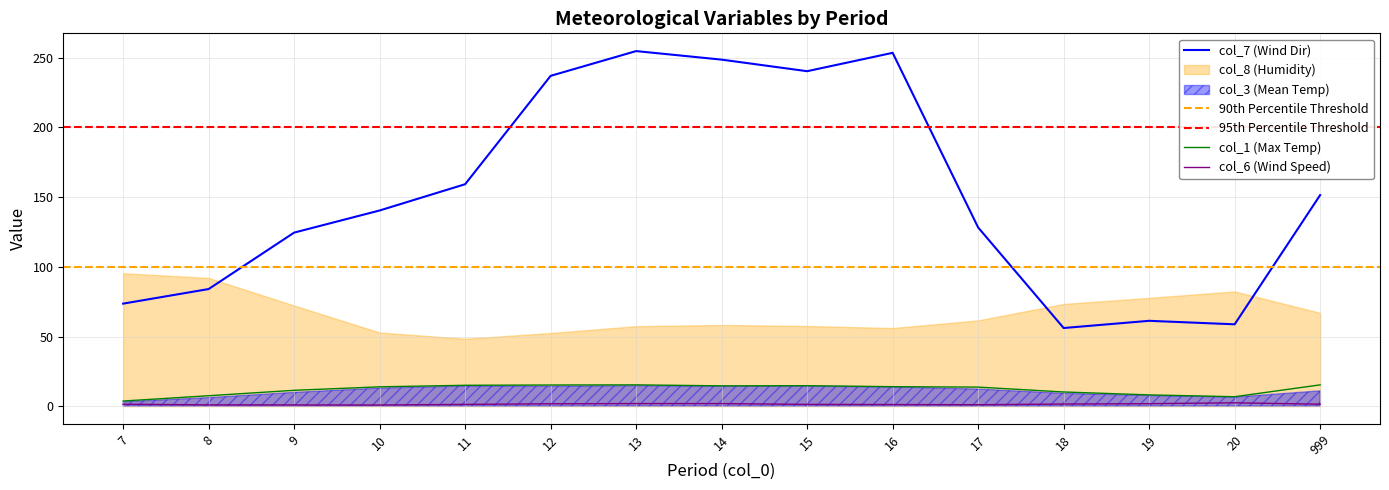

What is the value of the col_6 point at the 3rd from the left?

0.9